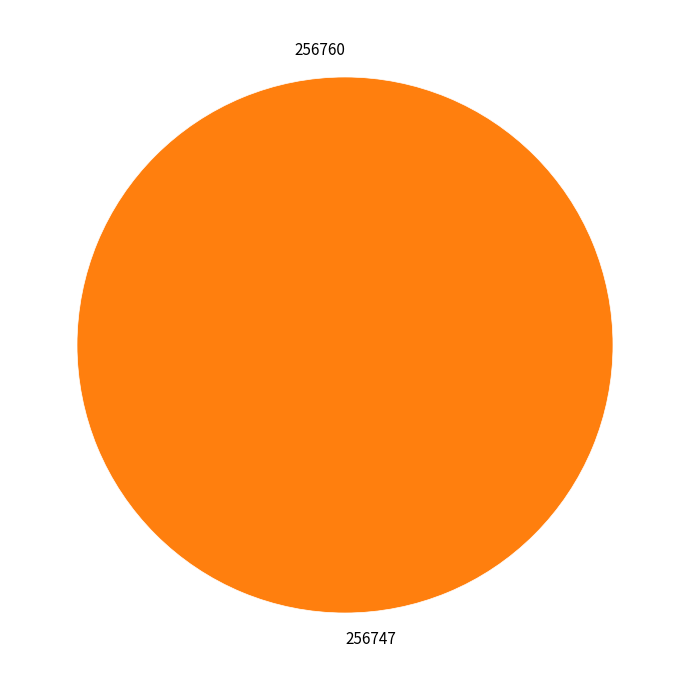

To the nearest percent, what is the difference between the 256760 and 256747 slice percentages?

100%